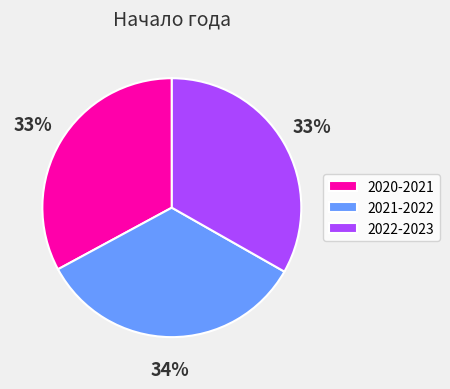

Is the sum of 2020-2021 and 2021-2022 greater than half?

Yes